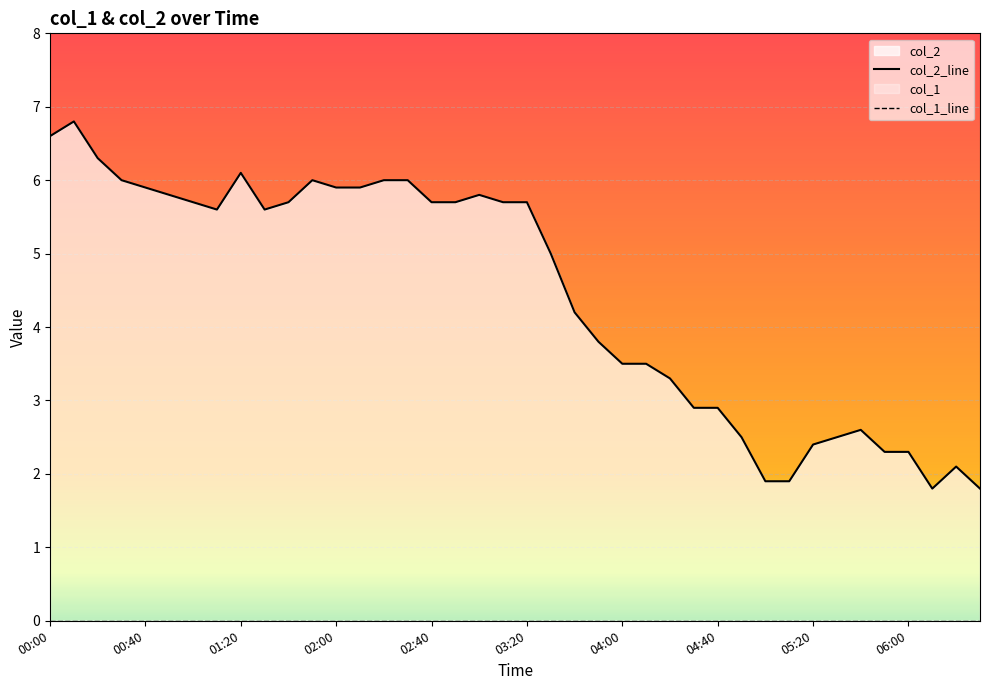

At which category is the sum across all series the highest?

00:40